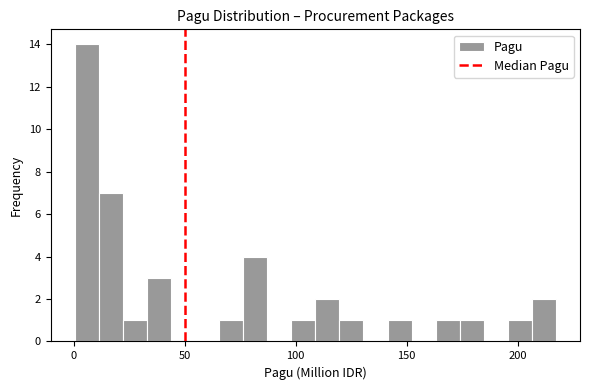

Around what value on the x-axis is the tallest bar? Give the approximate position of its centre, as read against the axis.

5